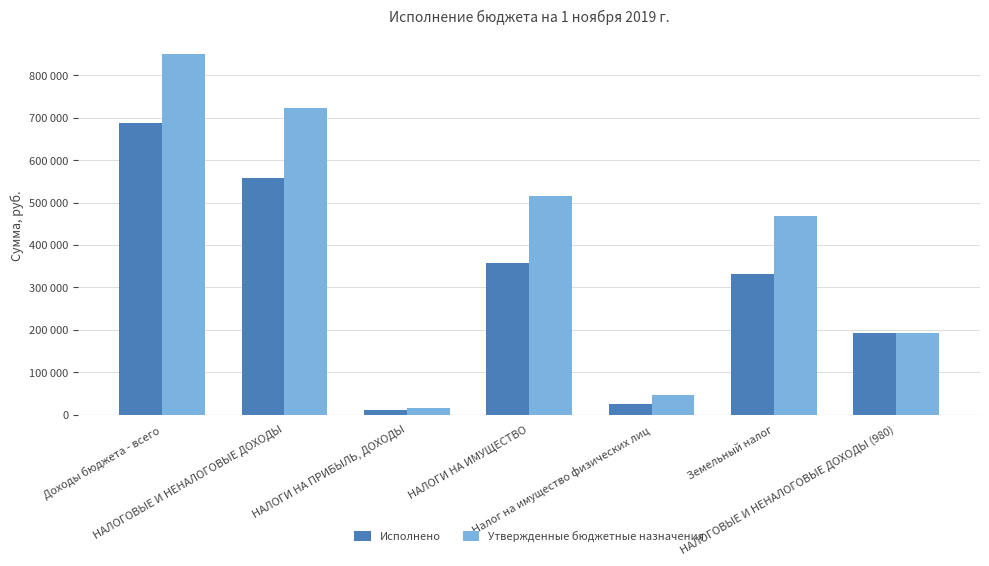

What is the total value across all series at НАЛОГИ НА ИМУЩЕСТВО?

871530.9